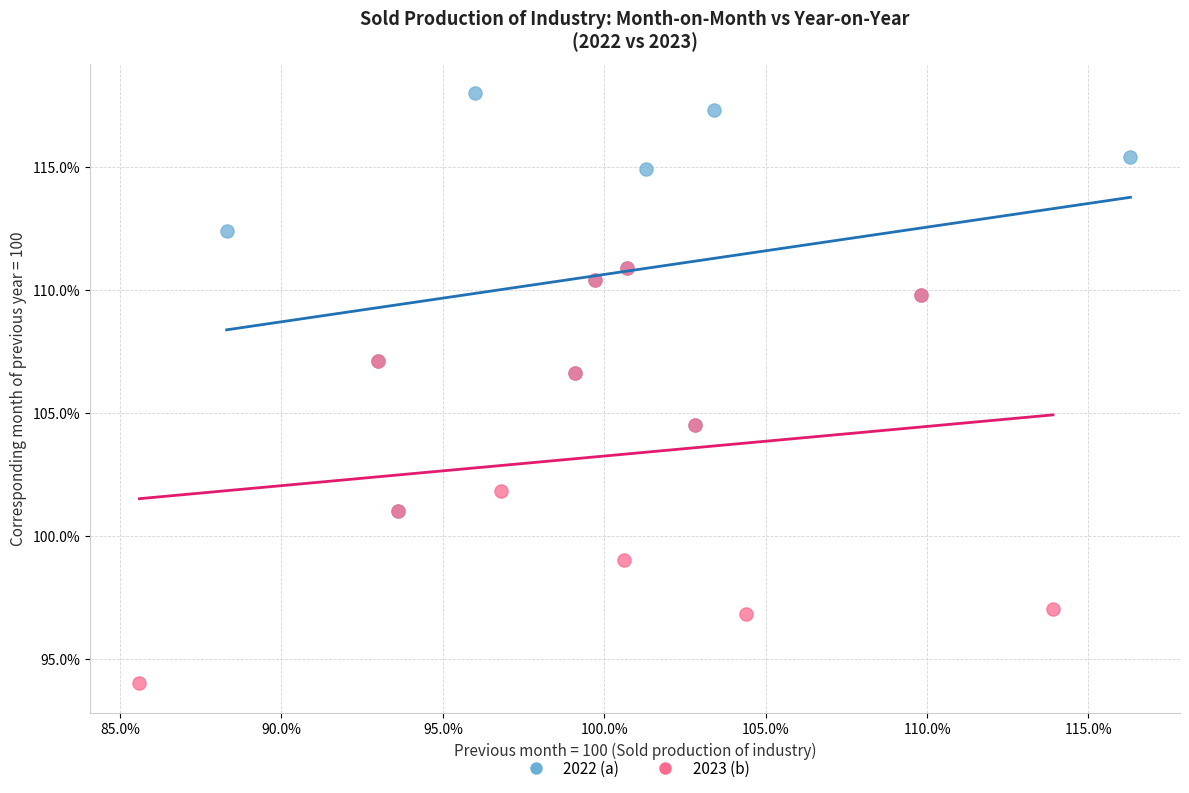

What are all the series names shown in the legend?

2022 (a), 2023 (b)